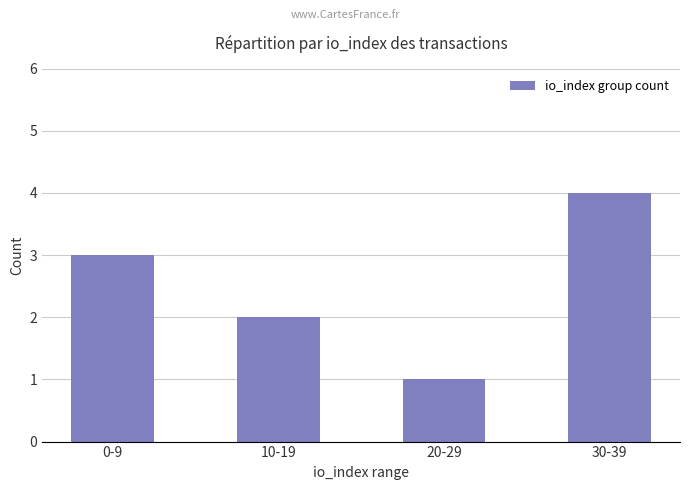

What is the approximate value at 20-29?

1